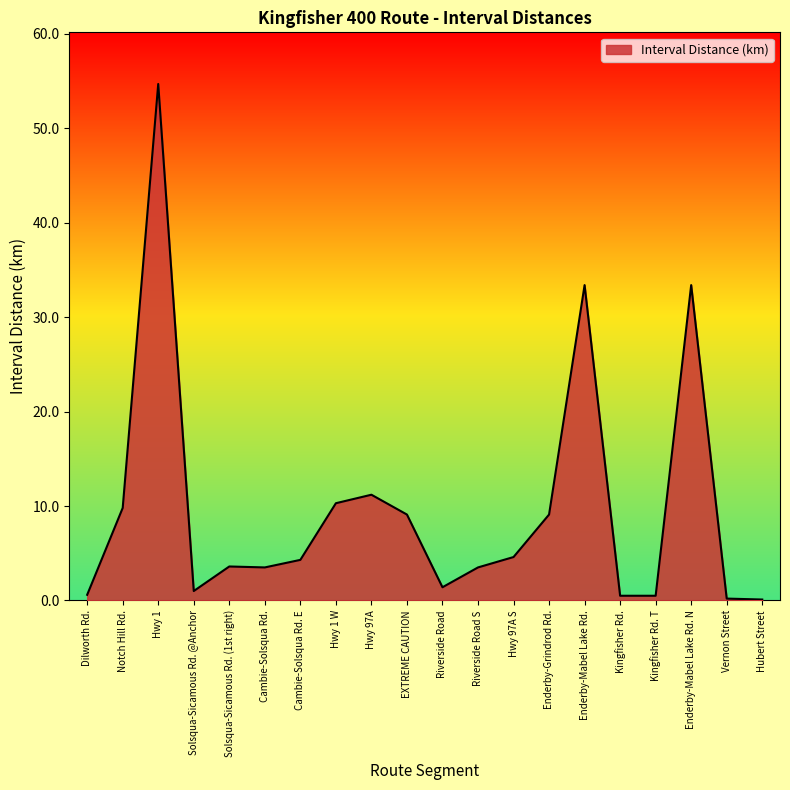

What is the maximum value shown in the chart?

54.7